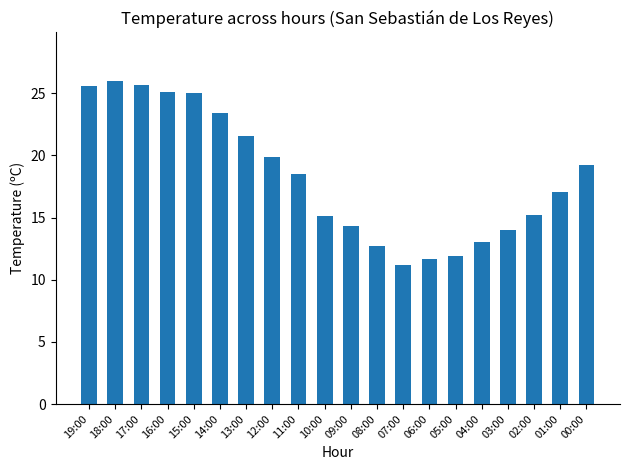

Does the chart contain any negative values?

No